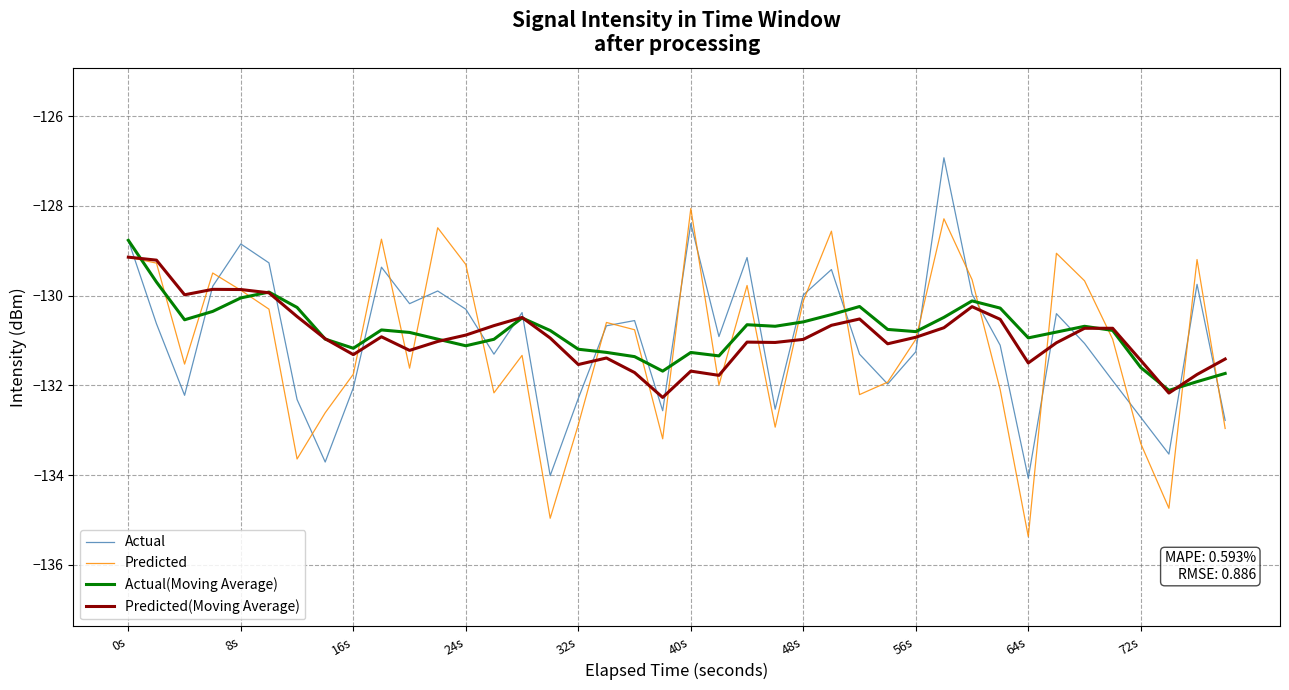

What is the maximum value shown in the chart?

-126.9